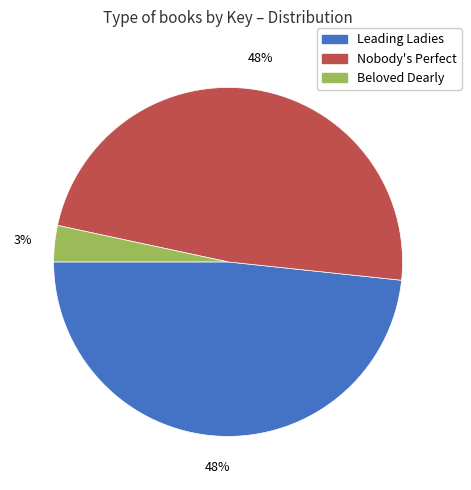

What is the smallest slice in the pie chart?

Beloved Dearly